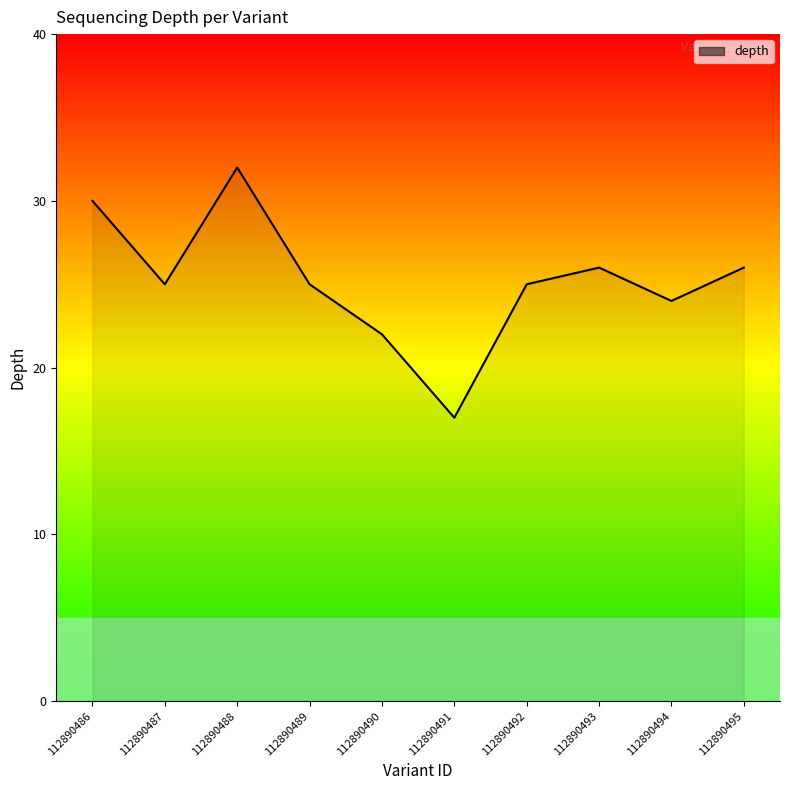

What is the difference between the maximum and minimum values?

15